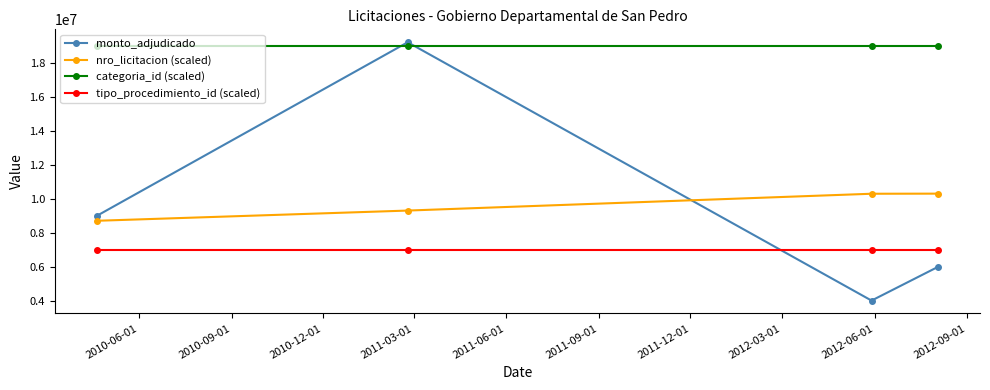

True or false: categoria_id (scaled) has more than 1 points higher than both neighbors.

False